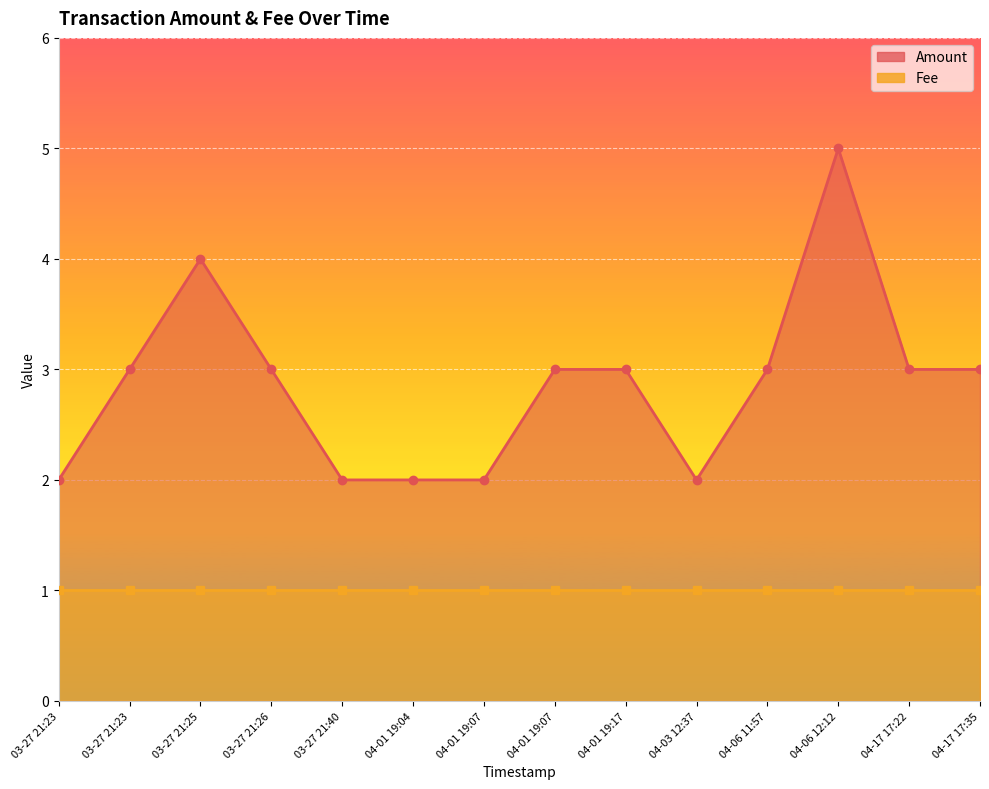

What is the difference between the maximum and second lowest values in the Amount series?

3.0